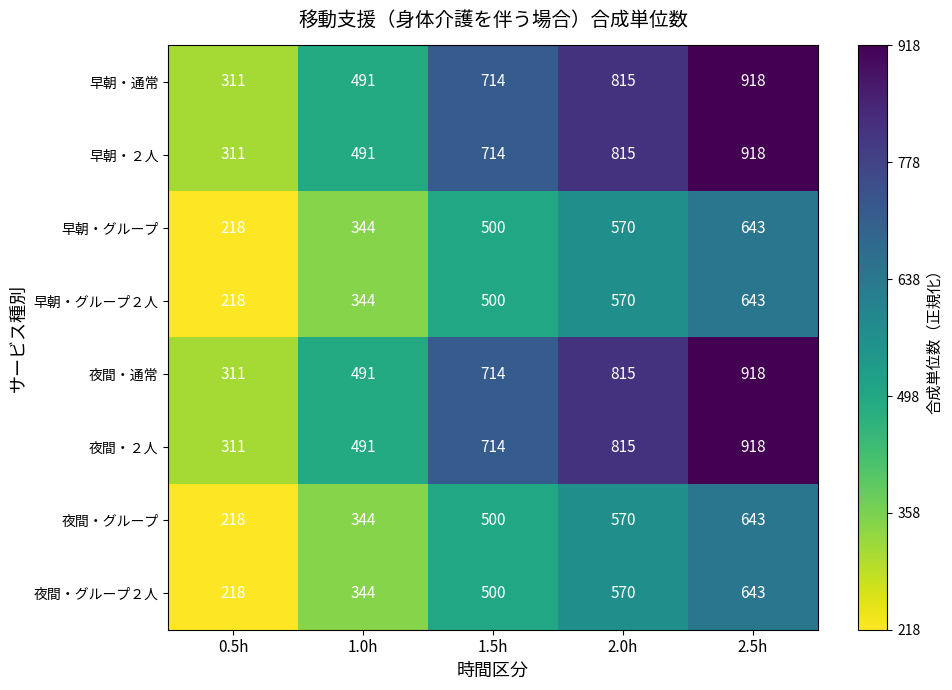

Is the value of 早朝・グループ at 2.5h greater than the value of 早朝・通常 at 0.5h?

Yes